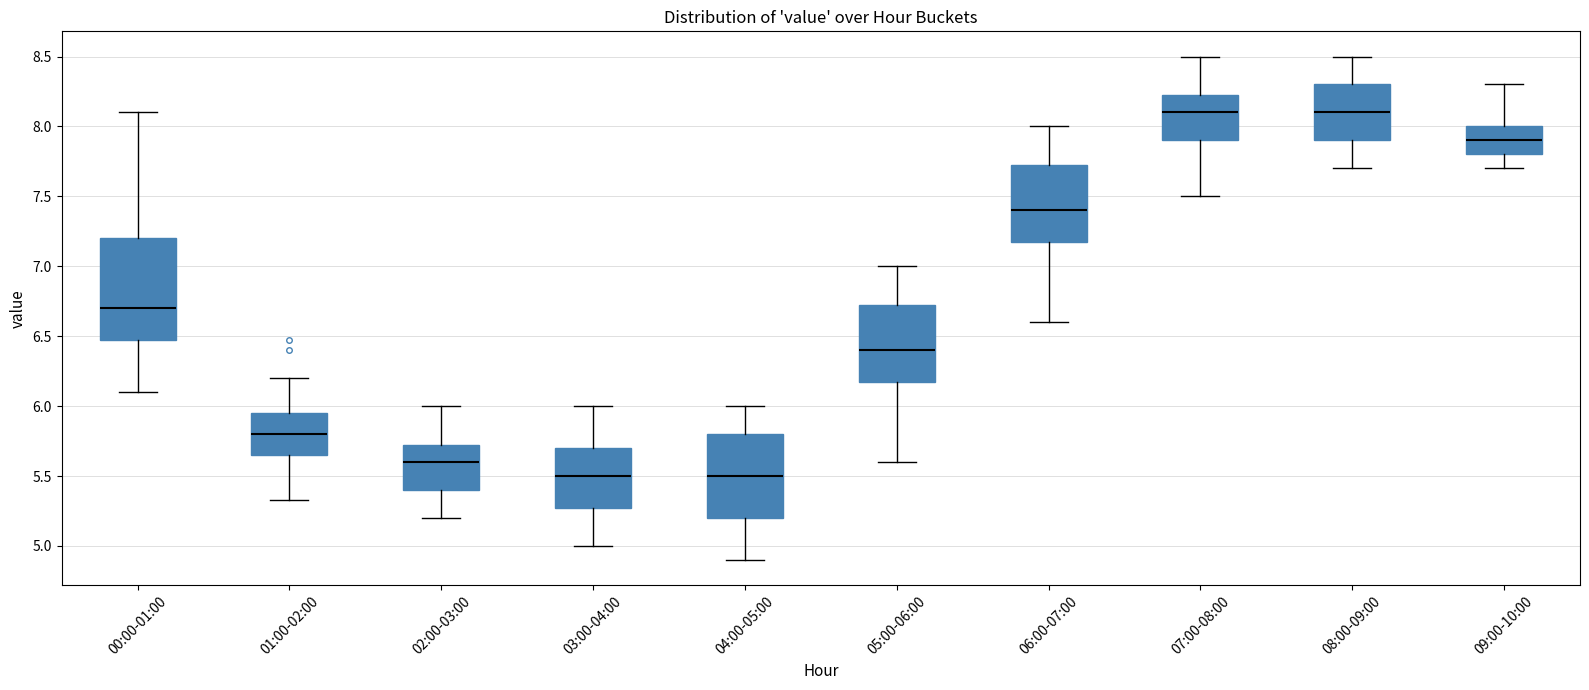

Reading left to right, read every box against the y-axis: the position of its median line, the range the box covers, and the ends of its whiskers. The values are not printed on the chart, so give them approximately, as read against the axis.

00:00-01:00: median 6.70, box 6.50 to 7.20, whiskers 6.10 to 8.10
01:00-02:00: median 5.80, box 5.65 to 5.95, whiskers 5.35 to 6.20
02:00-03:00: median 5.60, box 5.40 to 5.75, whiskers 5.20 to 6.00
03:00-04:00: median 5.50, box 5.30 to 5.70, whiskers 5.00 to 6.00
04:00-05:00: median 5.50, box 5.20 to 5.80, whiskers 4.90 to 6.00
05:00-06:00: median 6.40, box 6.20 to 6.75, whiskers 5.60 to 7.00
06:00-07:00: median 7.40, box 7.20 to 7.75, whiskers 6.60 to 8.00
07:00-08:00: median 8.10, box 7.90 to 8.25, whiskers 7.50 to 8.50
08:00-09:00: median 8.10, box 7.90 to 8.30, whiskers 7.70 to 8.50
09:00-10:00: median 7.90, box 7.80 to 8.00, whiskers 7.70 to 8.30